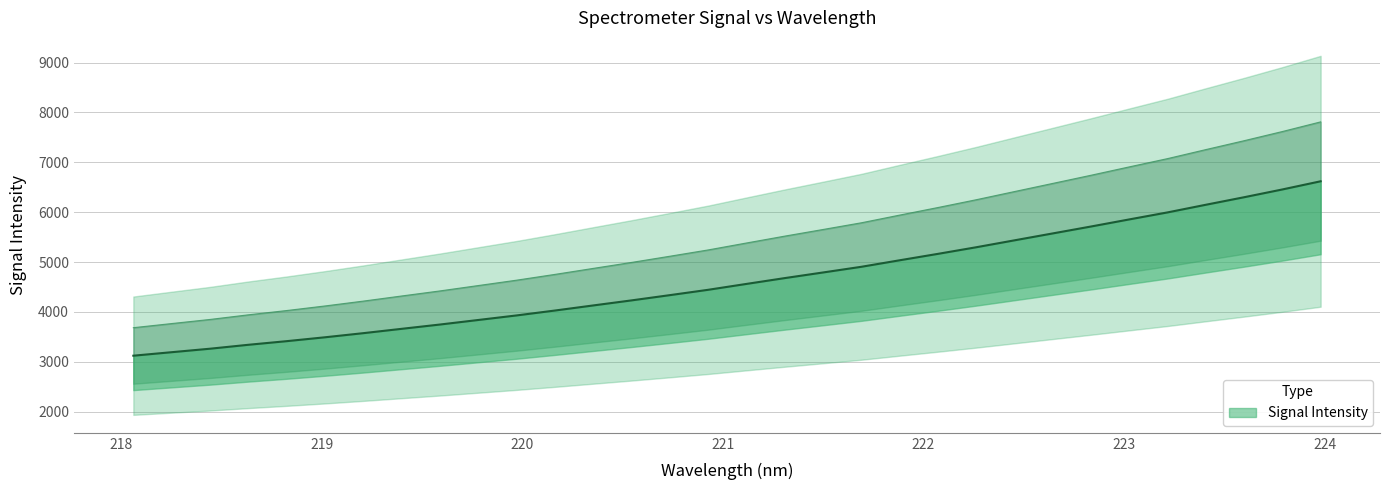

List the labels in order of value, smallest first.

218.0596, 218.2508, 218.442, 218.6332, 218.8244, 219.0156, 219.2067, 219.3979, 219.589, 219.7801, 219.9712, 220.1623, 220.3533, 220.5444, 220.7354, 220.9264, 221.1174, 221.3083, 221.4993, 221.6902, 221.8812, 222.0721, 222.263, 222.4538, 222.6447, 222.8355, 223.0264, 223.2172, 223.408, 223.5987, 223.7895, 223.9802